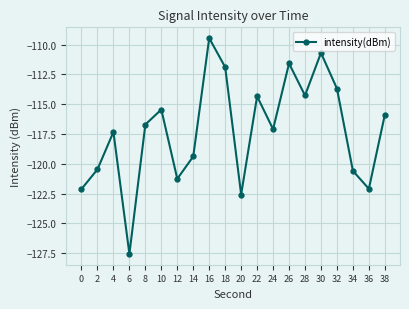

How many points are higher than both their immediate neighbors (excluding endpoints)?

6